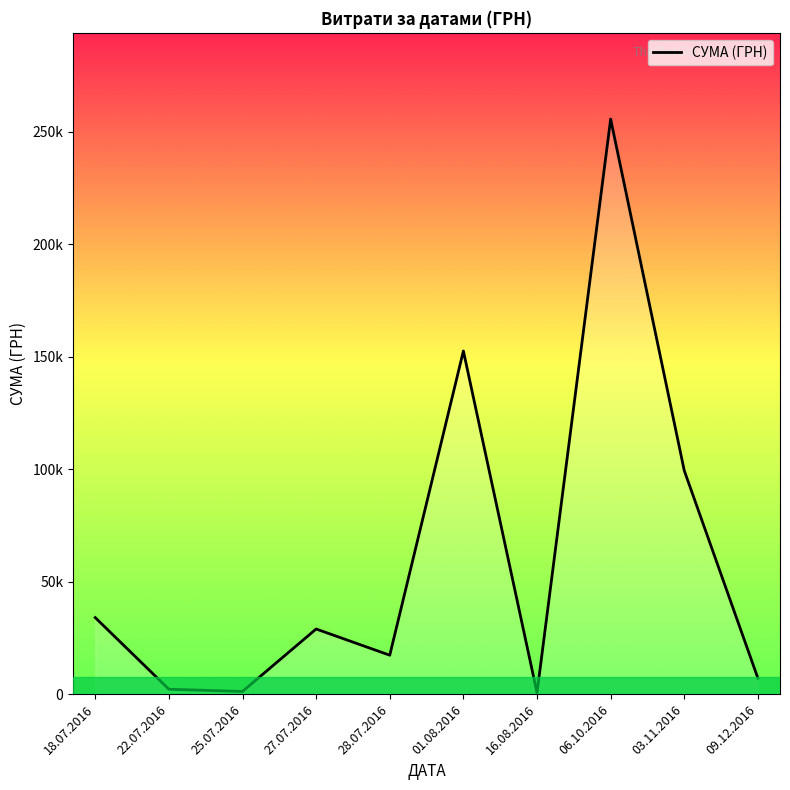

Where does the data first go above 28954?

18.07.2016